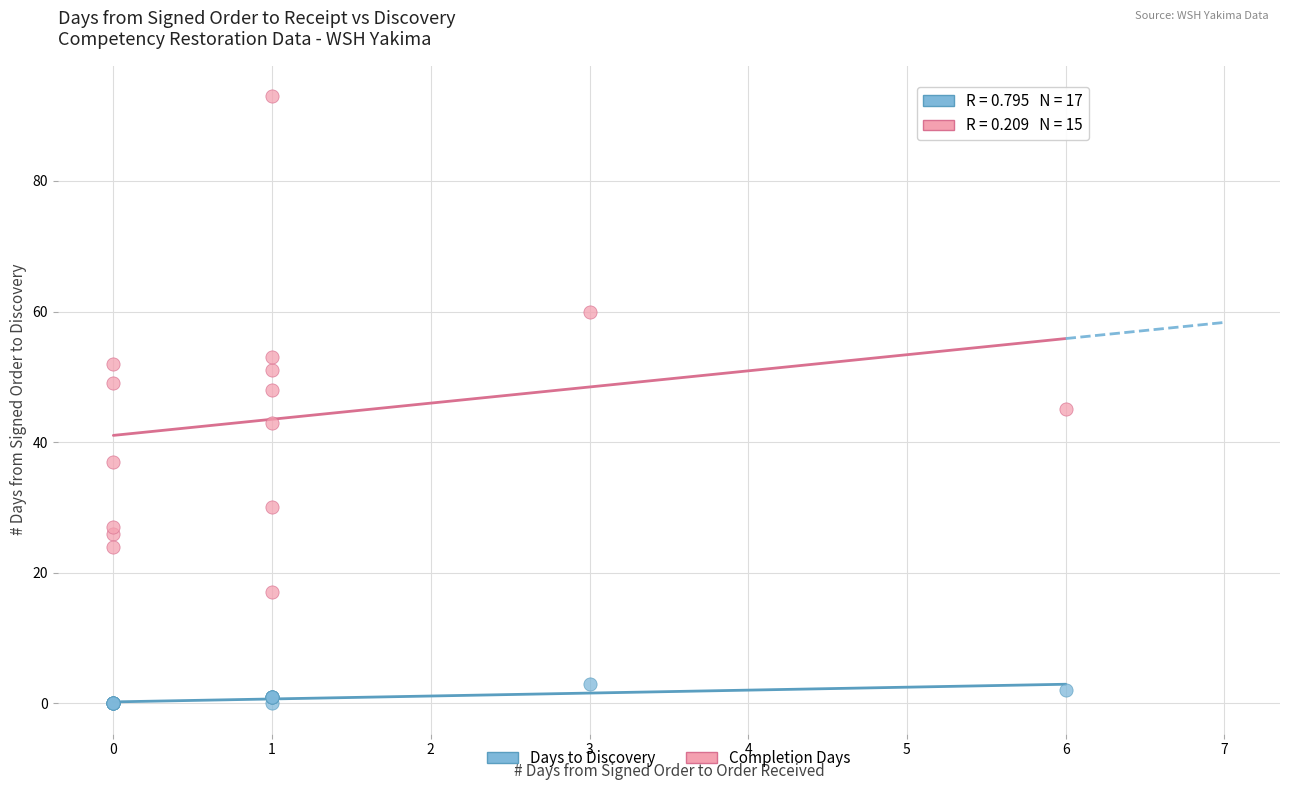

Which series contains the highest Y value?

Completion Days